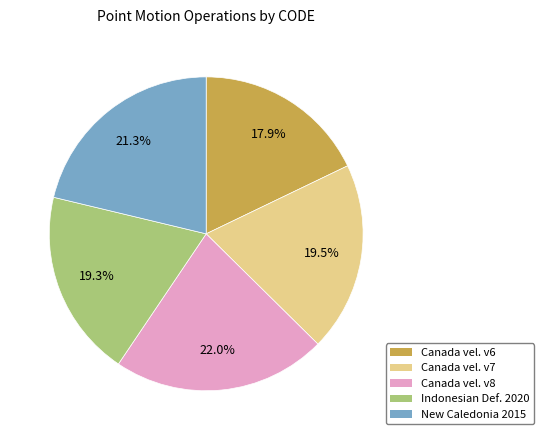

Is Canada vel. v8 the majority of the pie?

No